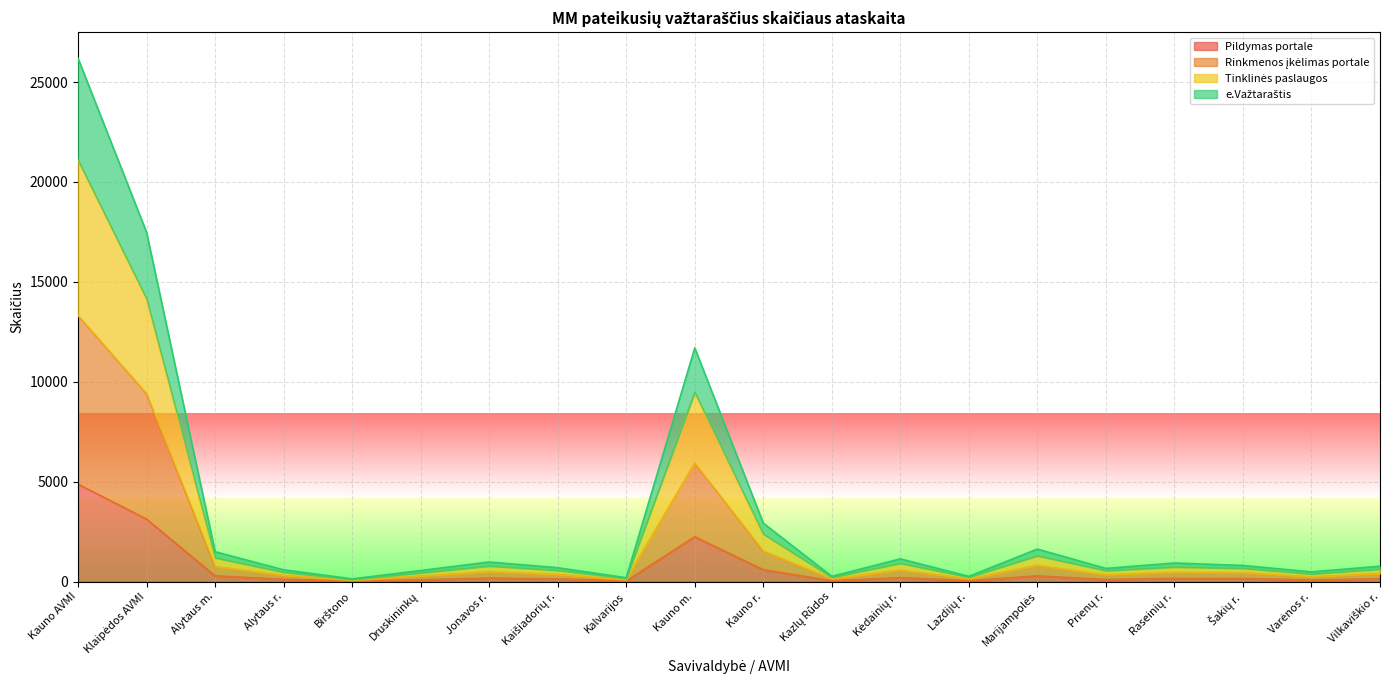

What position from the left is Prienų r.?

16